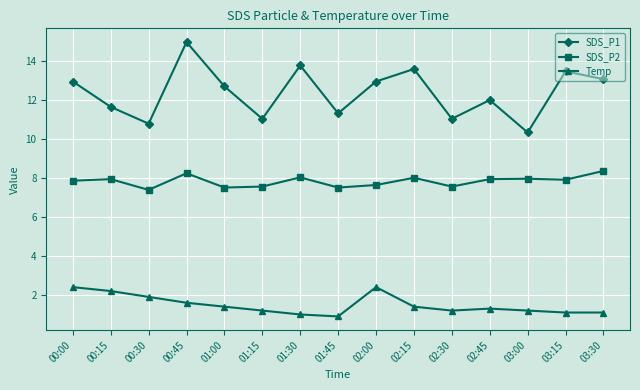

What is the value of the Temp point at the 4th from the left?

1.6